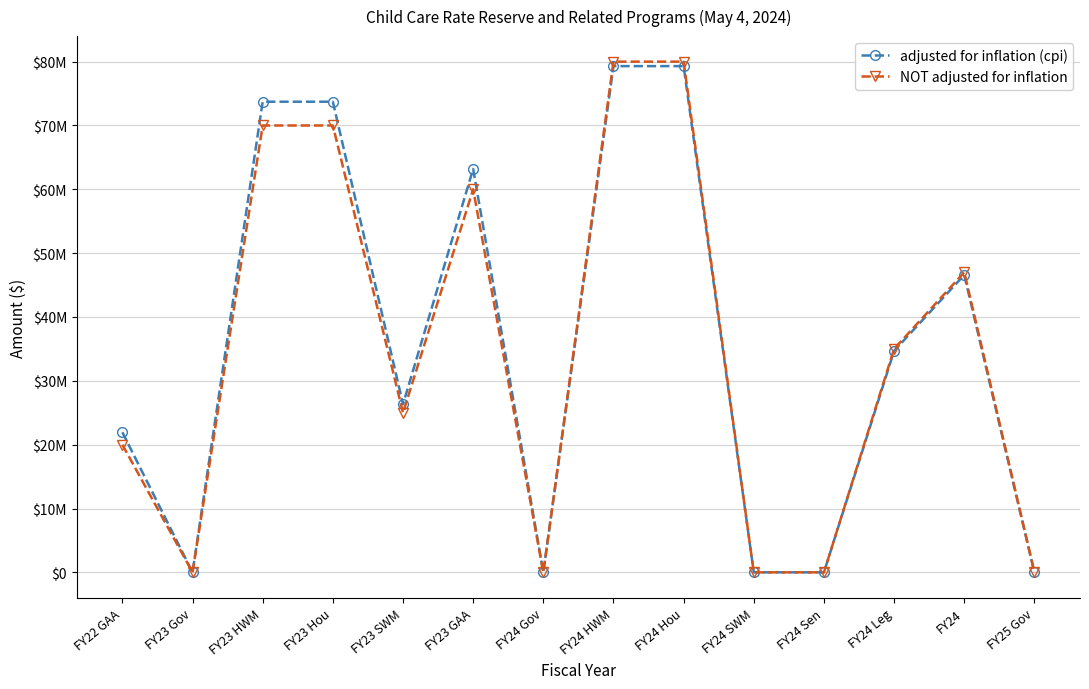

What is the label of the 3rd point from the right?

FY24 Leg